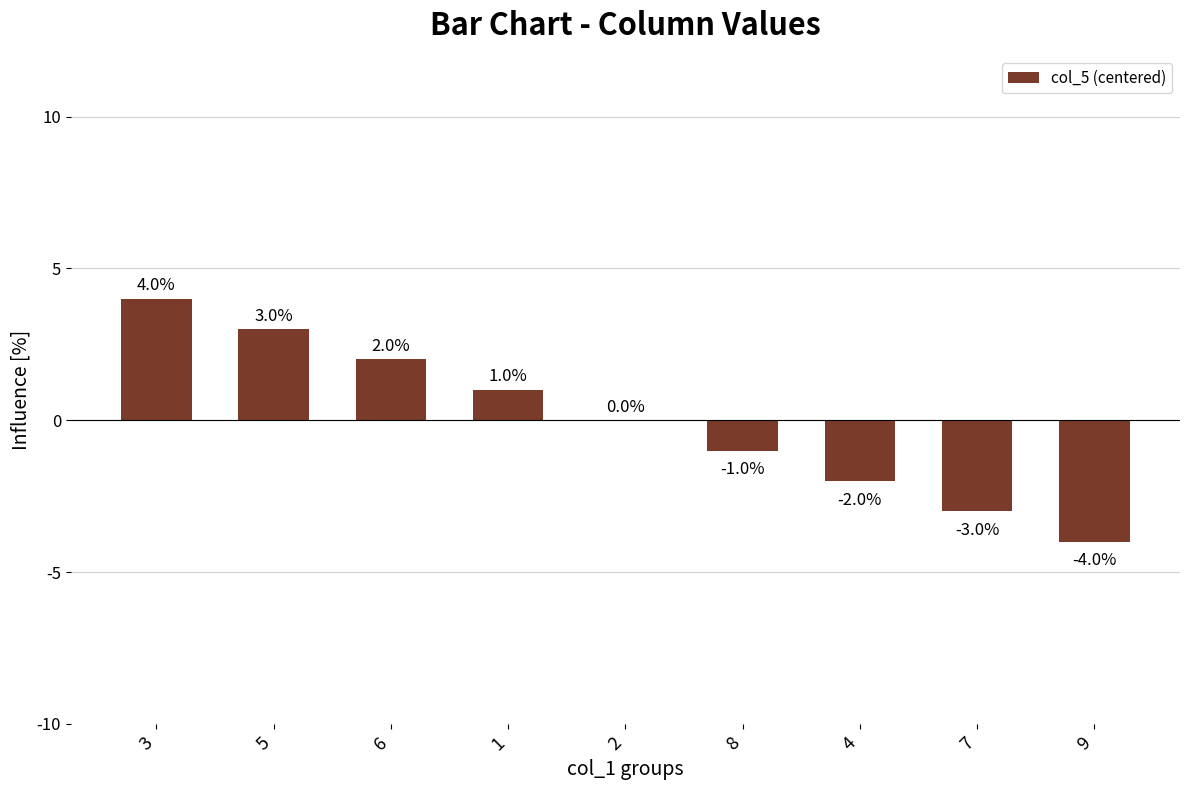

What is the difference between the values at 4 and 2?

2